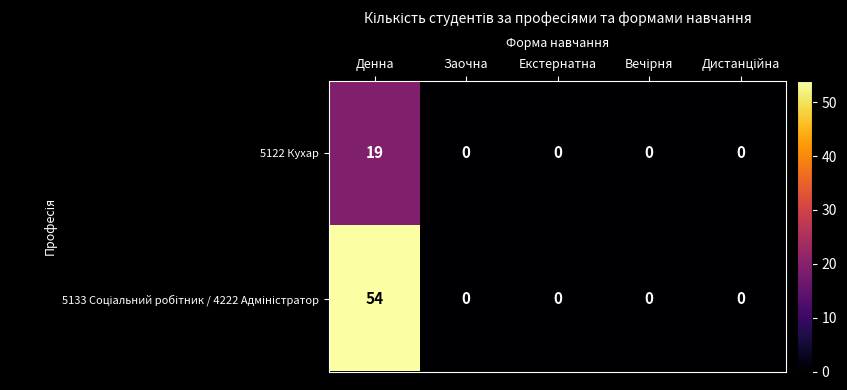

True or false: 5122 Кухар has a value of 19 at Денна.

True